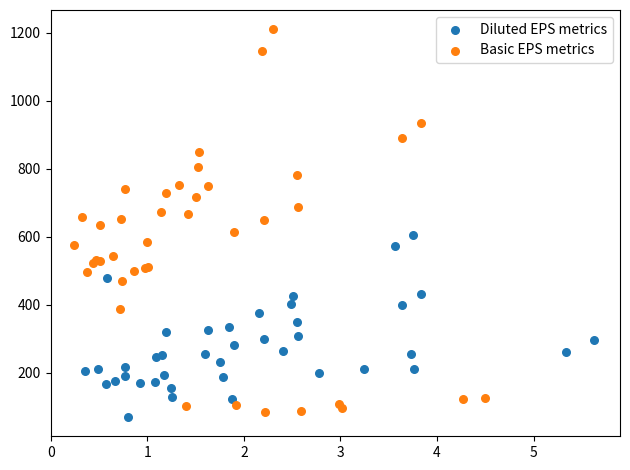

Which series contains the highest Y value?

Basic EPS metrics